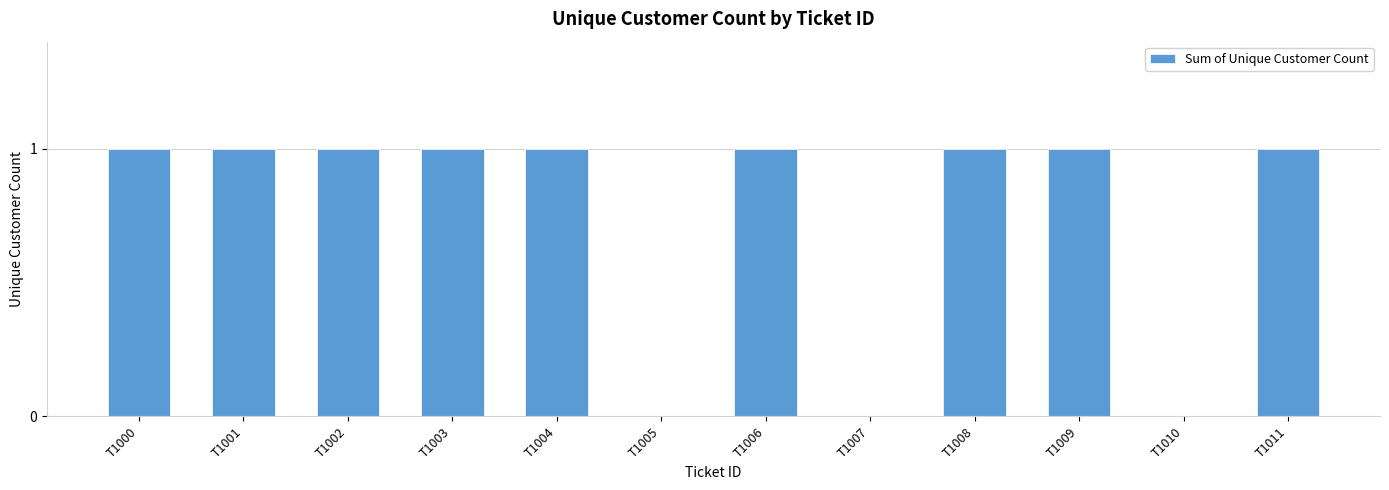

Between T1009 and T1010, which is larger?

T1009